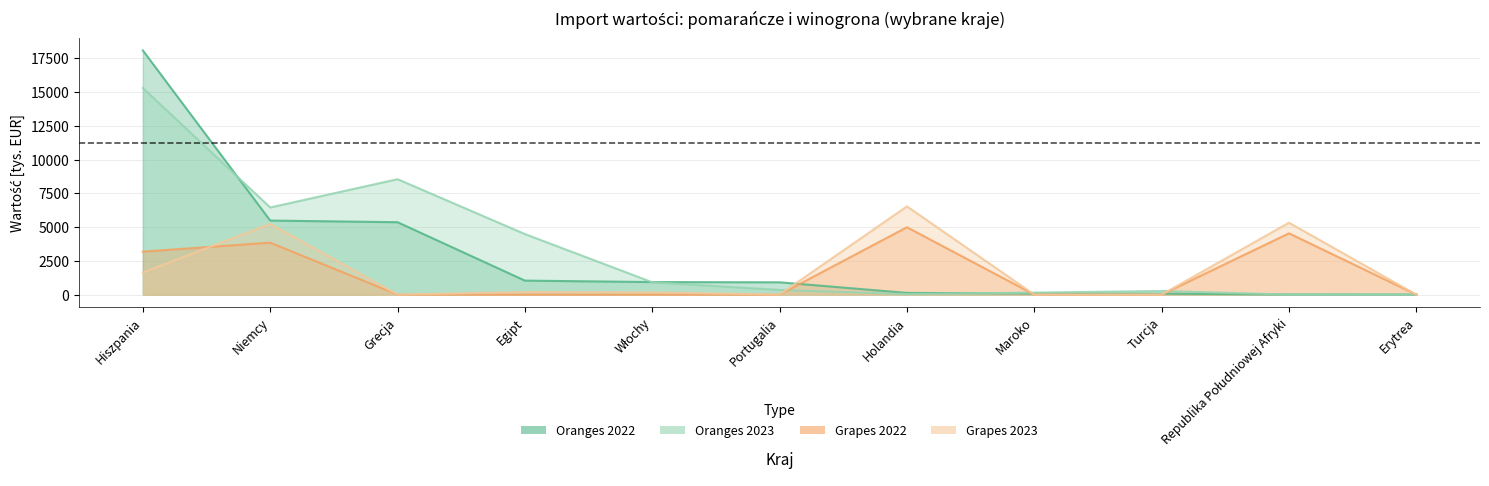

Between Hiszpania and Portugalia, which series saw the biggest shift?

Oranges Vol 2022 [tys. EUR]